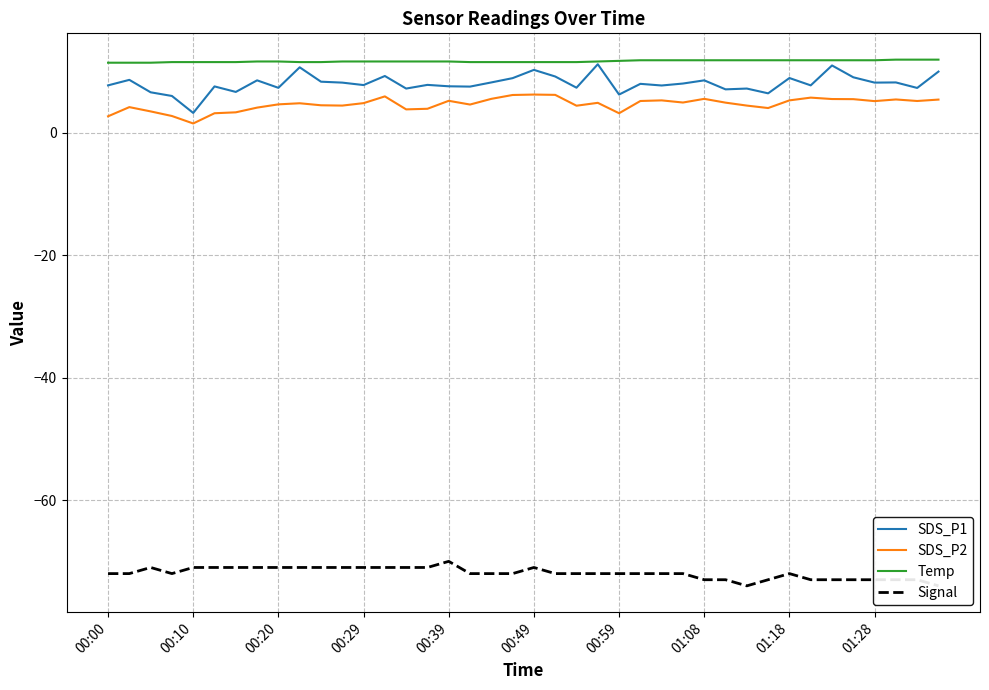

Count the Signal values in the range -73 to -71.

37